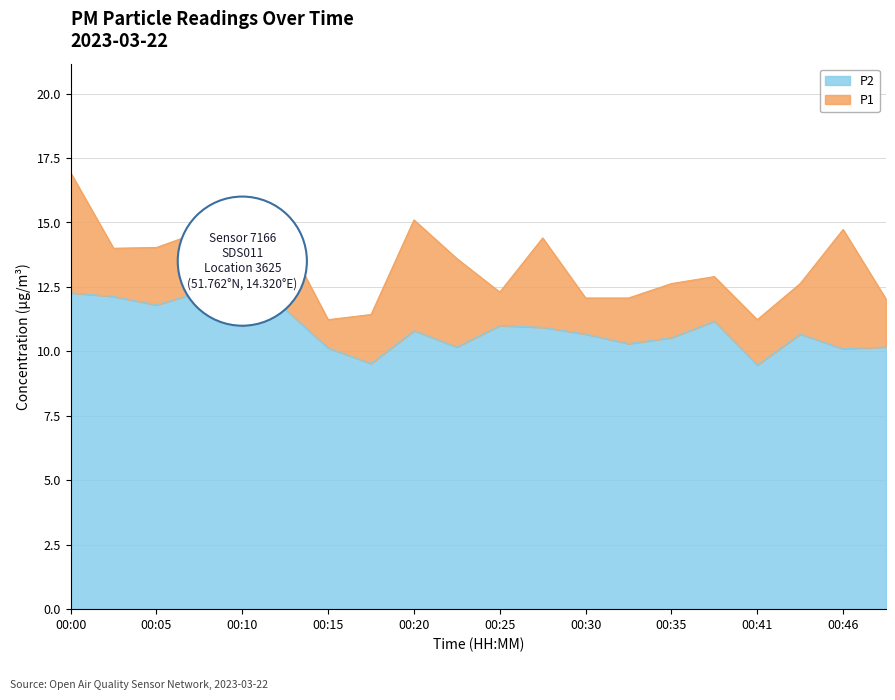

How many data points in P2 are less than 10?

2